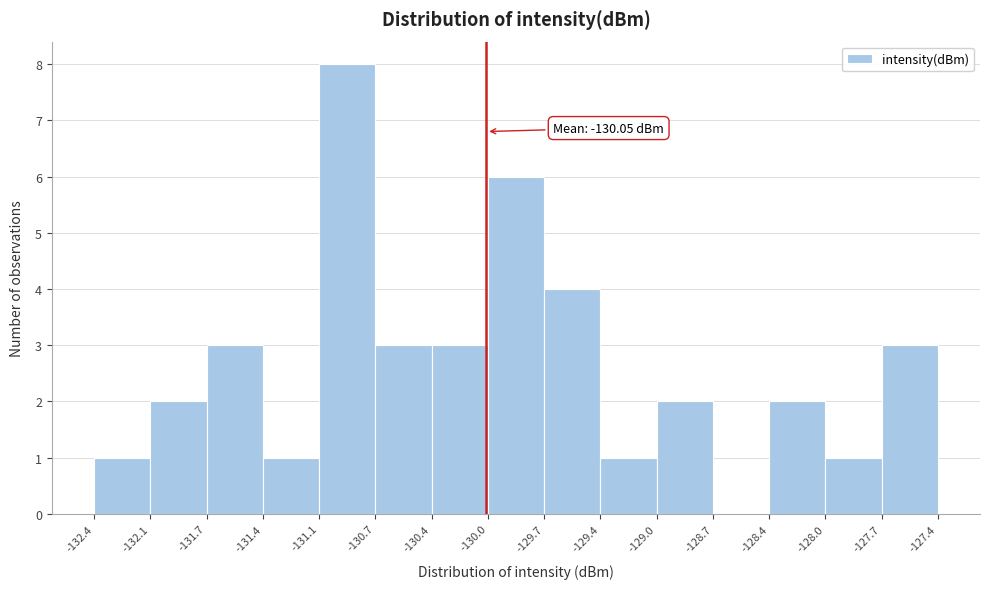

Over which range of the x-axis is the bar tallest?

-131.1 to -130.7